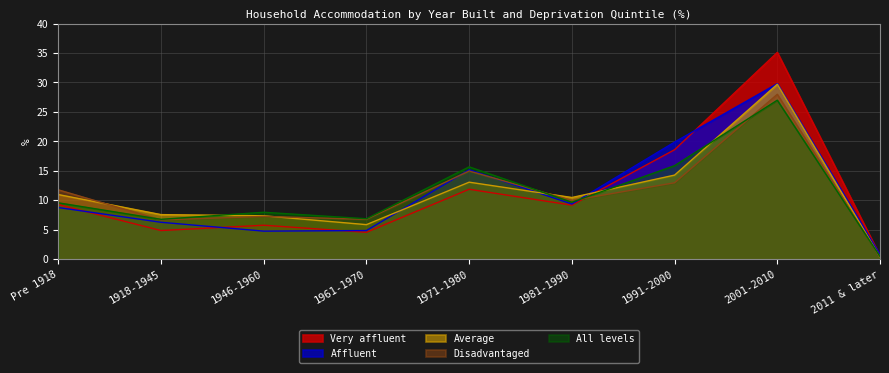

In Average, how many points are higher than both neighbors (excluding endpoints)?

2